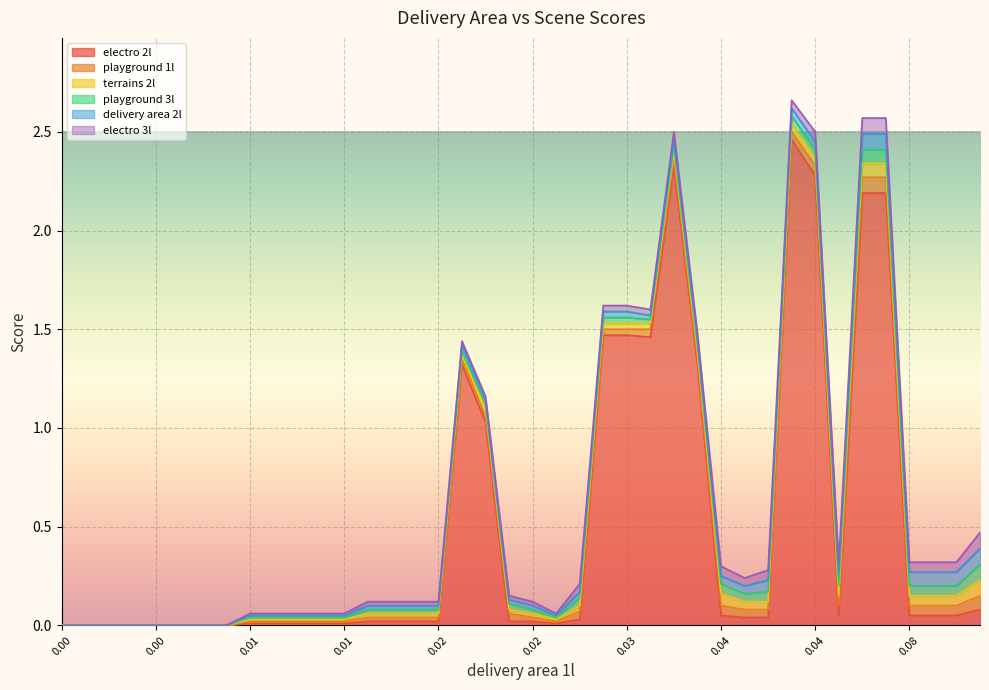

How many values in the playground 1l series exceed 0?

32